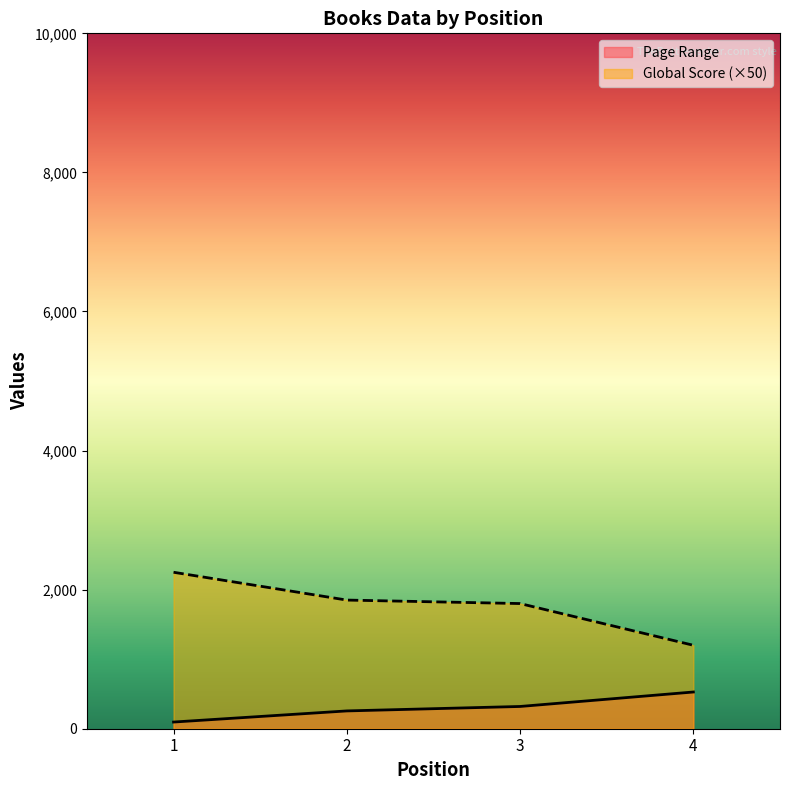

How many lines are shown in the chart?

2